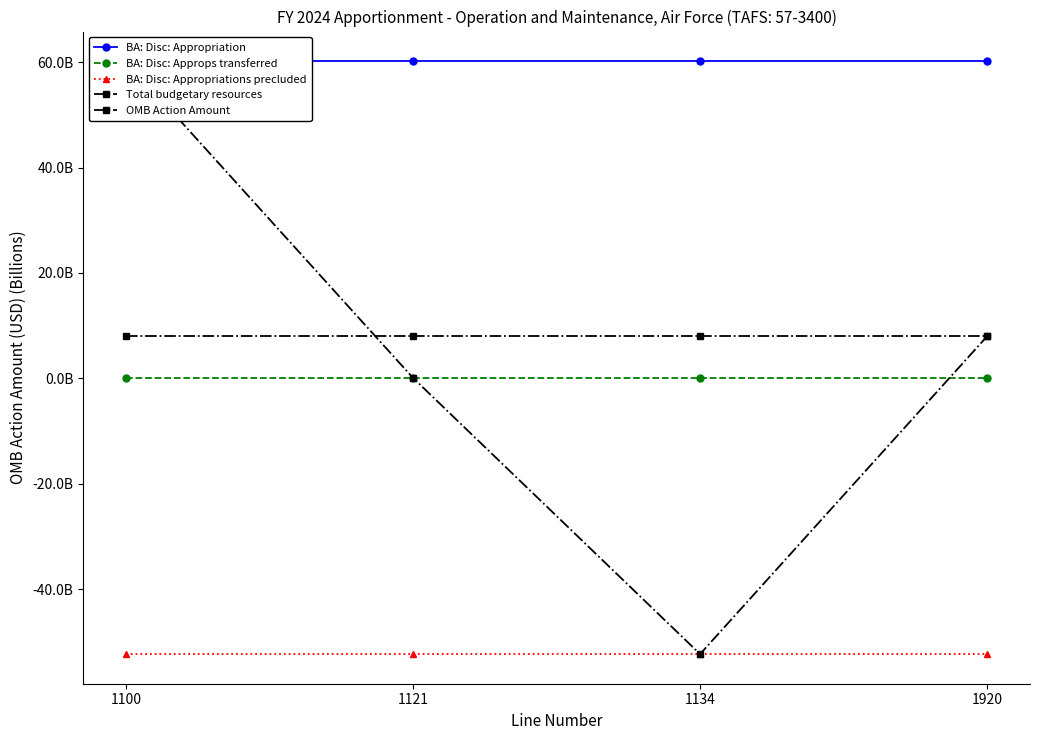

At which label does BA: Disc: Appropriation reach its minimum?

1100